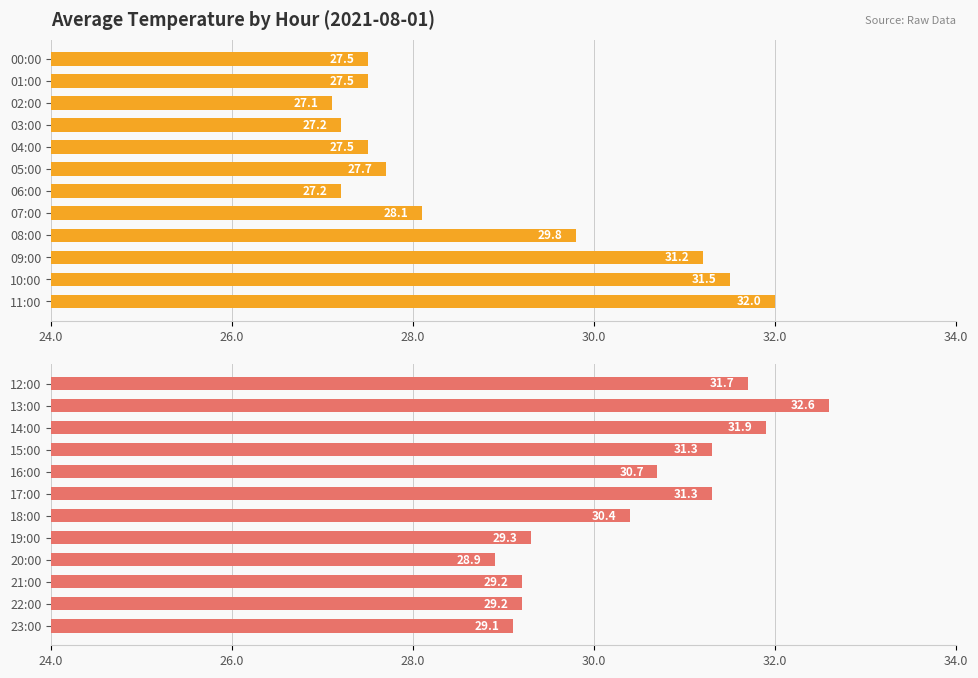

What is the approximate value of Average Temp (°C) — AM at 06:00?

27.2